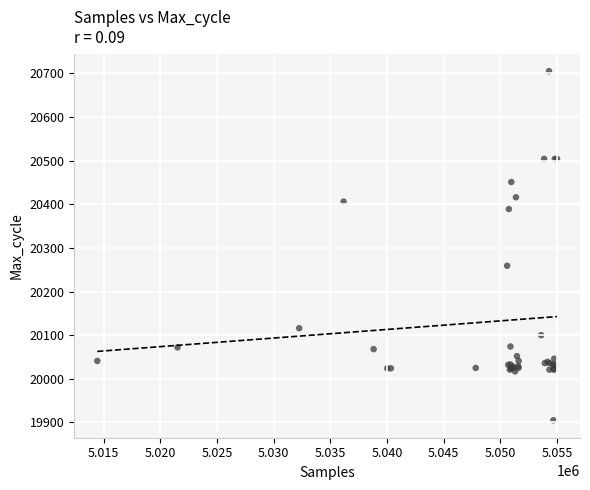

What Y value in the scatter plot is closest to 20305?

20259